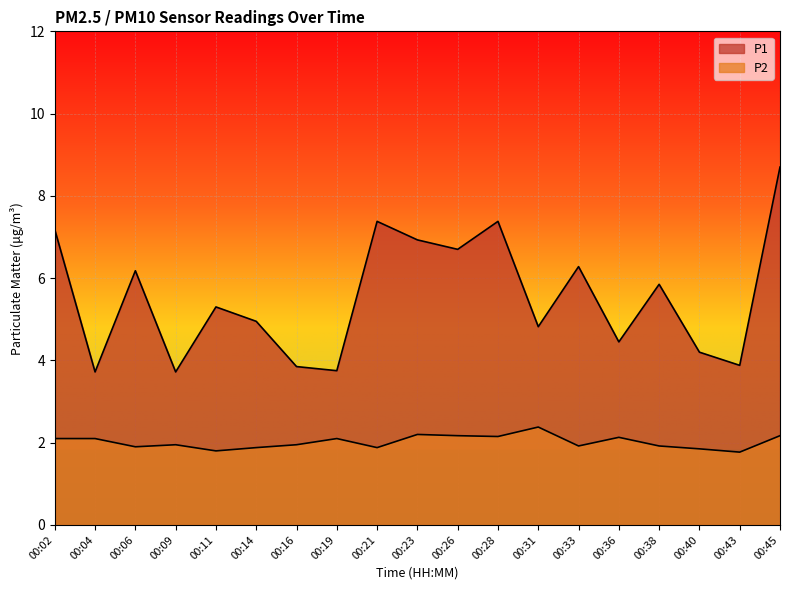

Reading left to right, transcribe all the data shown in this chart.

P1: 00:02=7.2	00:04=3.7	00:06=6.2	00:09=3.7	00:11=5.3	00:14=5.0	00:16=3.9	00:19=3.8	00:21=7.4	00:23=6.9	00:26=6.7	00:28=7.4	00:31=4.8	00:33=6.3	00:36=4.5	00:38=5.8	00:40=4.2	00:43=3.9	00:45=8.7
P2: 00:02=2.1	00:04=2.1	00:06=1.9	00:09=1.9	00:11=1.8	00:14=1.9	00:16=1.9	00:19=2.1	00:21=1.9	00:23=2.2	00:26=2.2	00:28=2.1	00:31=2.4	00:33=1.9	00:36=2.1	00:38=1.9	00:40=1.9	00:43=1.8	00:45=2.2